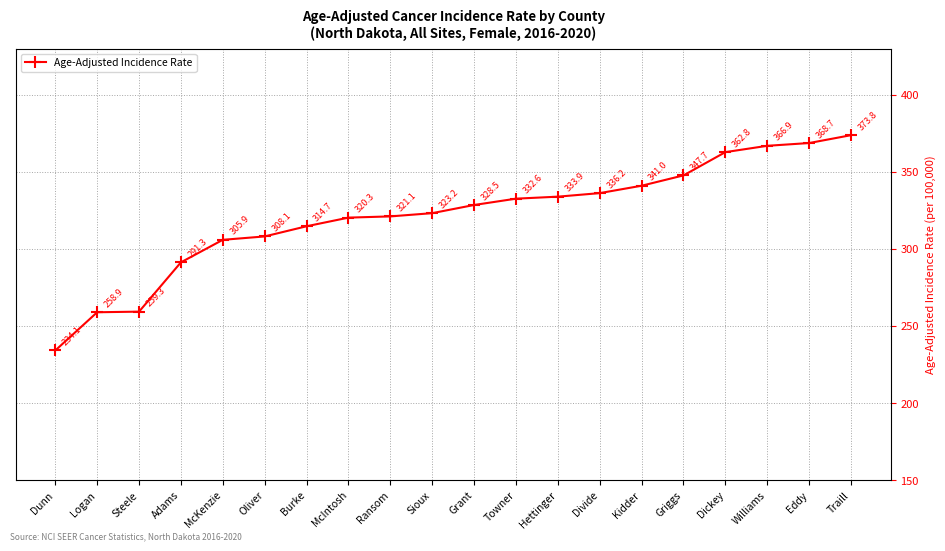

True or false: there are more than 2 points higher than both neighbors.

False